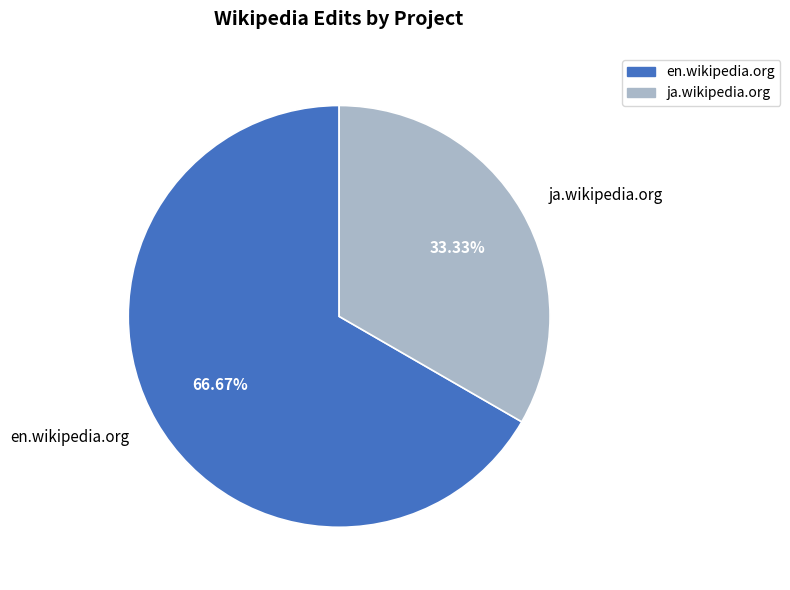

Rank the categories by value from lowest to highest.

ja.wikipedia.org, en.wikipedia.org